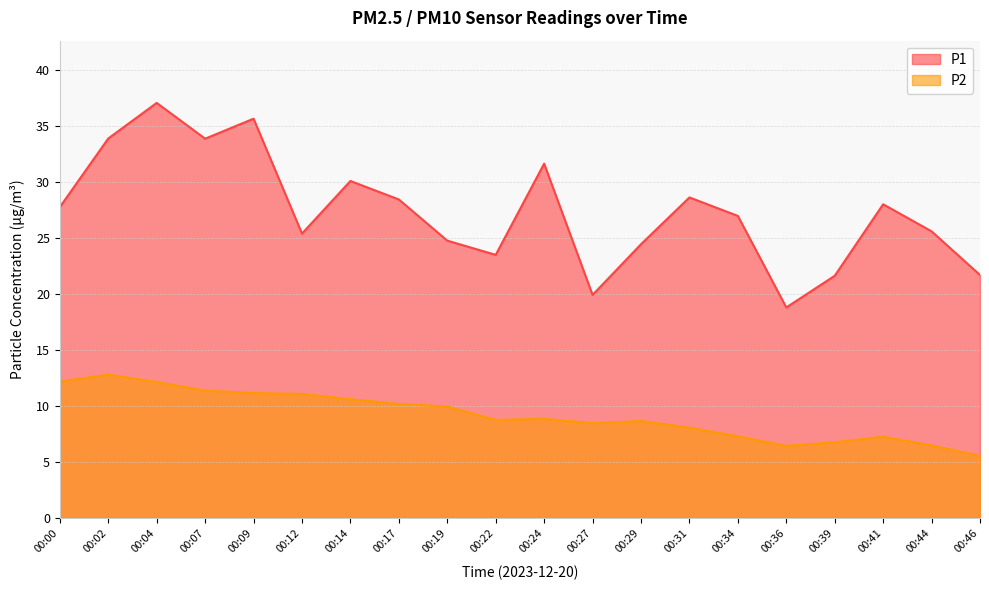

What is the value of the P2 point at the 13th from the left?

8.7